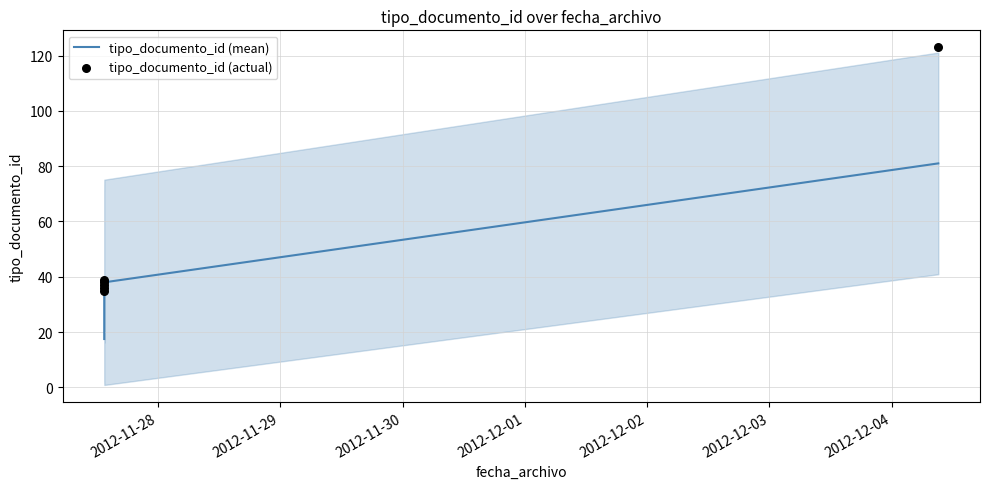

What are all the series names shown in the legend?

tipo_documento_id (mean), tipo_documento_id (actual)